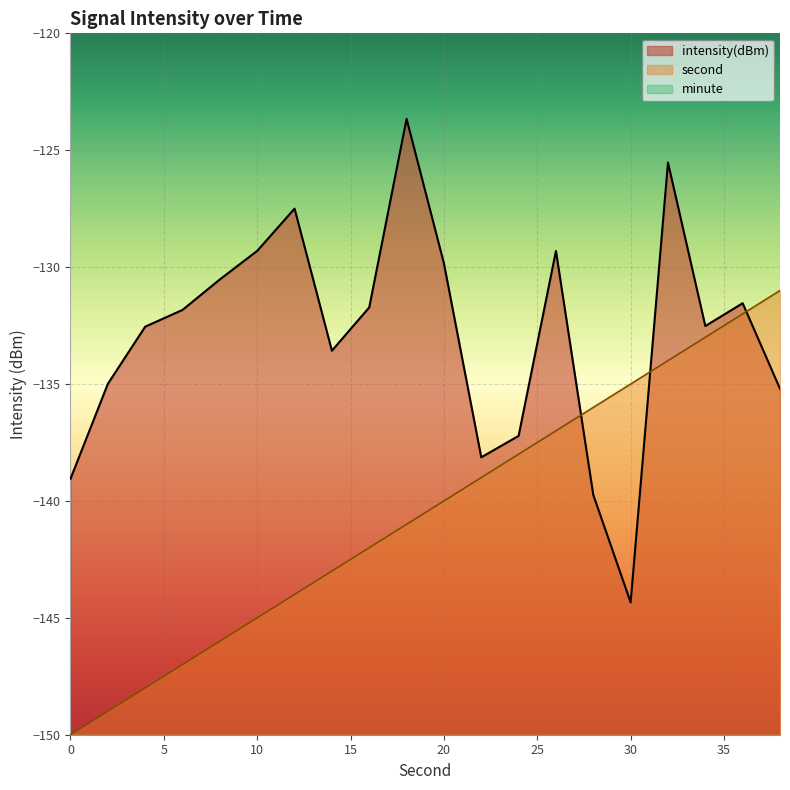

What is the smallest value displayed?

-150.0